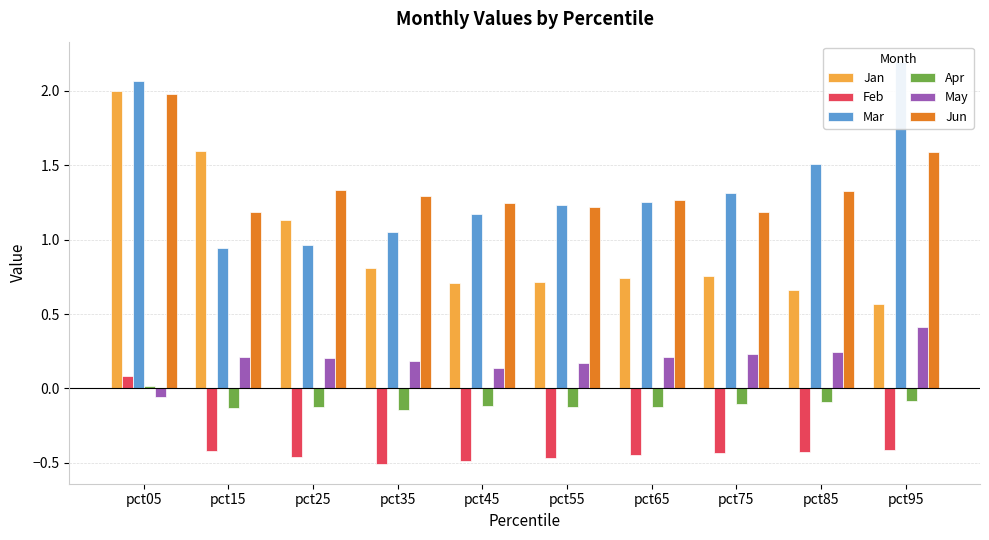

Reading left to right, list all the values displayed in this chart.

Jan: pct05=2.0	pct15=1.6	pct25=1.1	pct35=0.8	pct45=0.7	pct55=0.7	pct65=0.7	pct75=0.8	pct85=0.7	pct95=0.6
Feb: pct05=0.1	pct15=-0.4	pct25=-0.5	pct35=-0.5	pct45=-0.5	pct55=-0.5	pct65=-0.4	pct75=-0.4	pct85=-0.4	pct95=-0.4
Mar: pct05=2.1	pct15=0.9	pct25=1.0	pct35=1.0	pct45=1.2	pct55=1.2	pct65=1.3	pct75=1.3	pct85=1.5	pct95=2.2
Apr: pct05=0.0	pct15=-0.1	pct25=-0.1	pct35=-0.1	pct45=-0.1	pct55=-0.1	pct65=-0.1	pct75=-0.1	pct85=-0.1	pct95=-0.1
May: pct05=-0.1	pct15=0.2	pct25=0.2	pct35=0.2	pct45=0.1	pct55=0.2	pct65=0.2	pct75=0.2	pct85=0.2	pct95=0.4
Jun: pct05=2.0	pct15=1.2	pct25=1.3	pct35=1.3	pct45=1.2	pct55=1.2	pct65=1.3	pct75=1.2	pct85=1.3	pct95=1.6